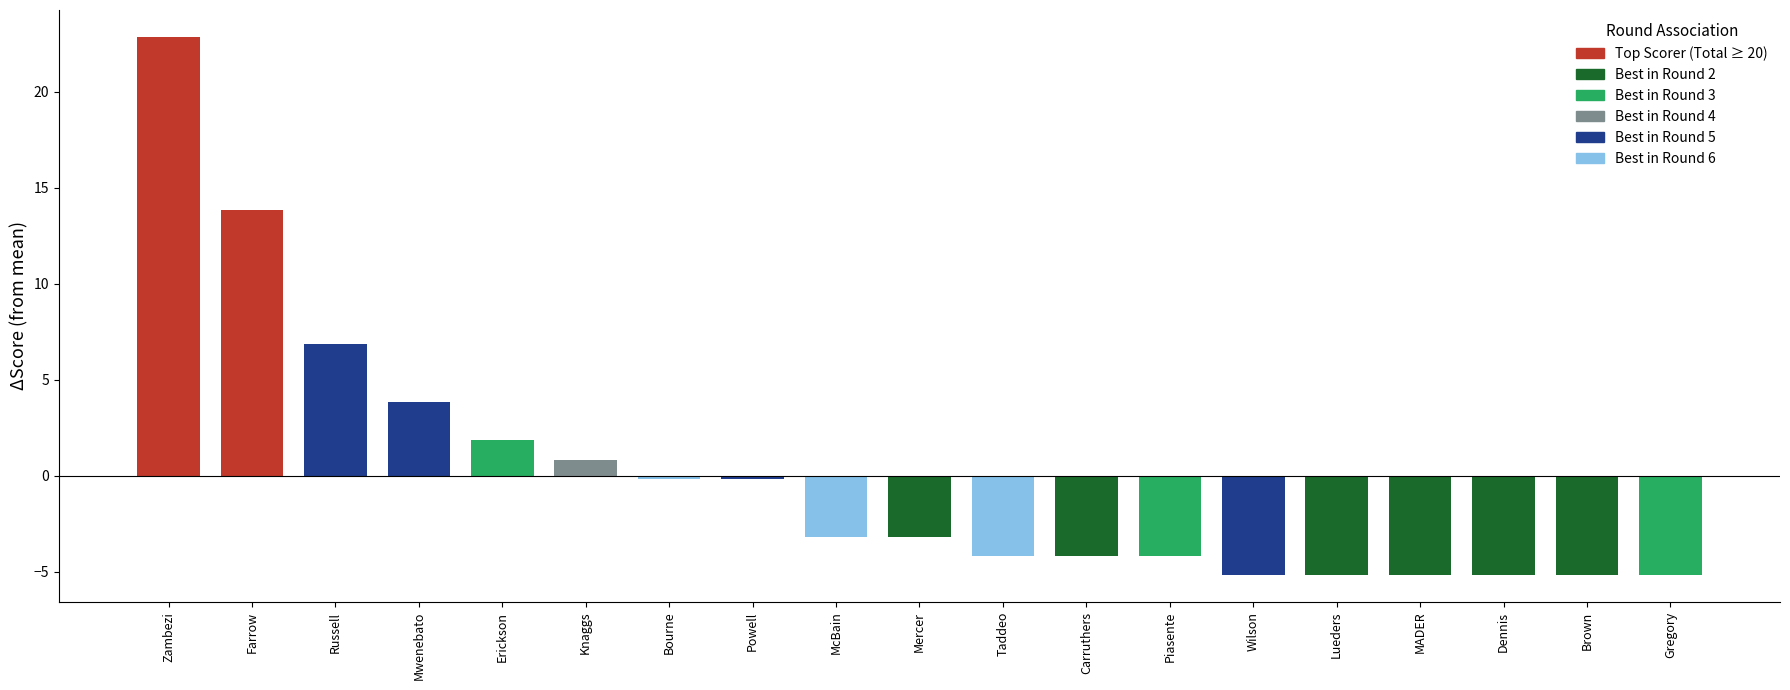

Which has a higher value, Erickson or Wilson?

Erickson